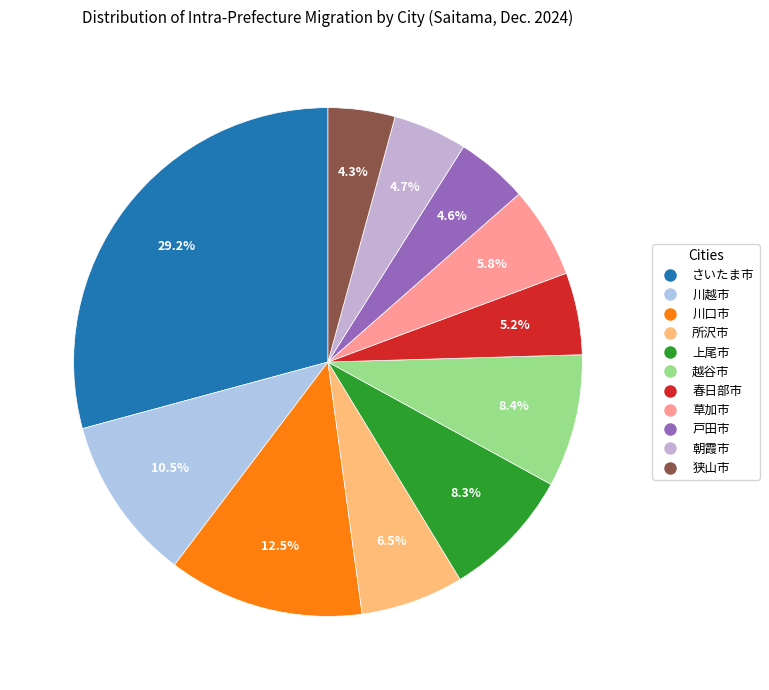

Does 戸田市 account for over 50% of the chart?

No